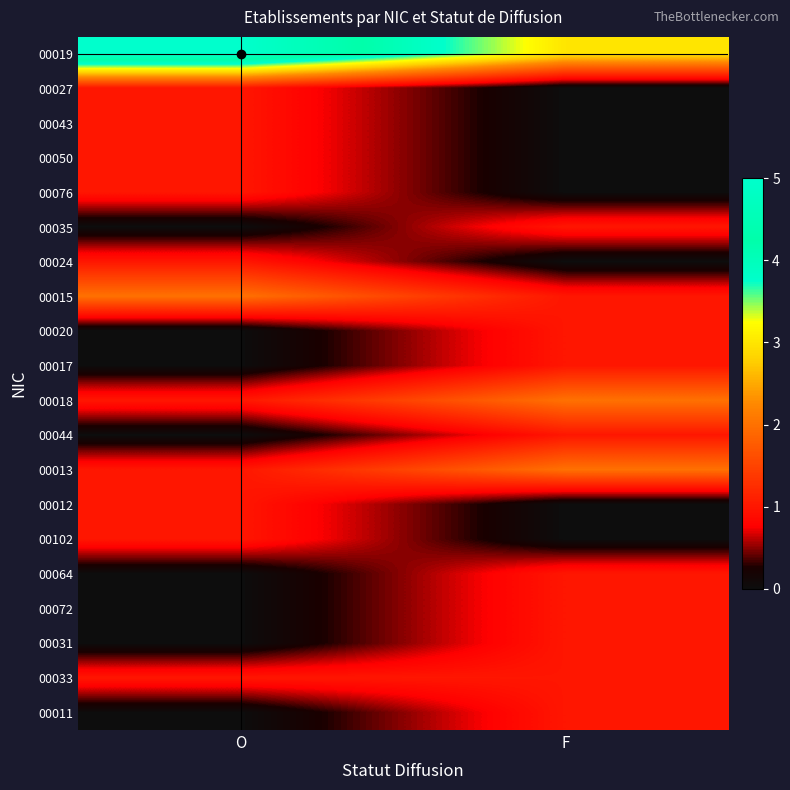

What is the maximum value shown in the chart?

5